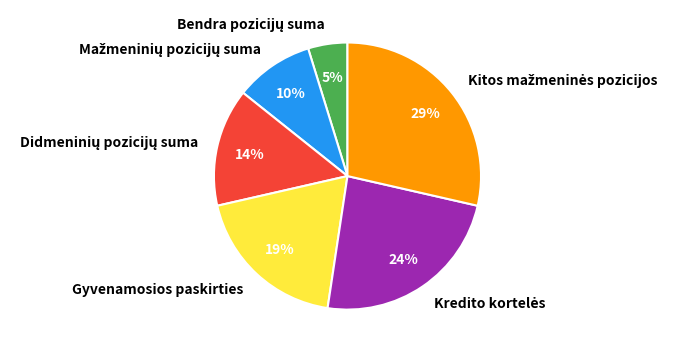

To the nearest percent, what is the average slice percentage?

17%